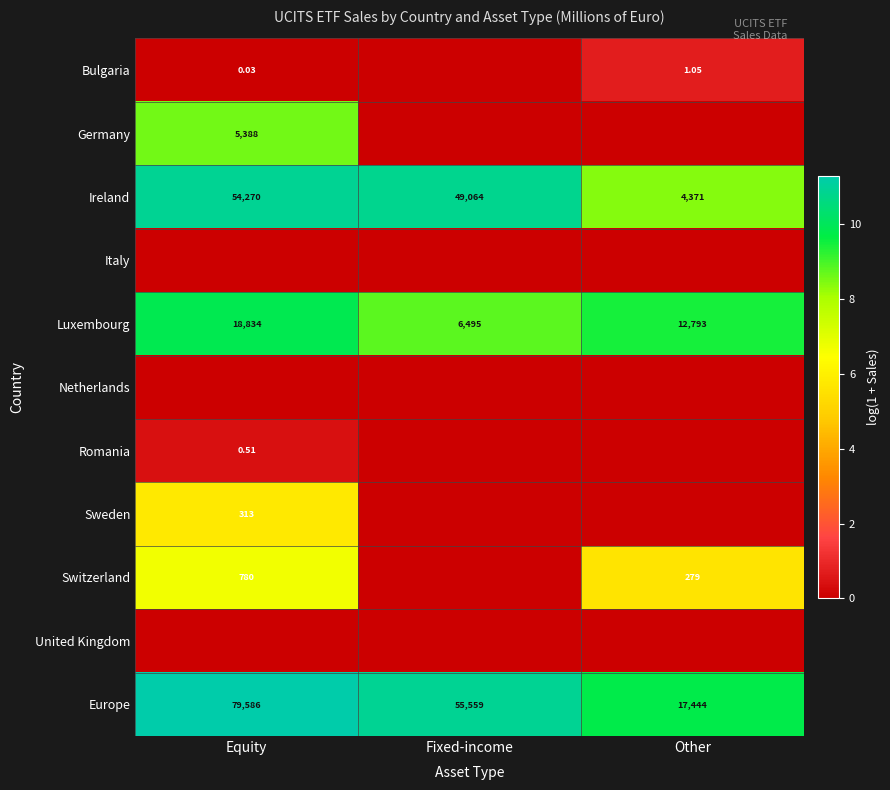

Is the value of Ireland at Other greater than the value of Switzerland at Other?

Yes